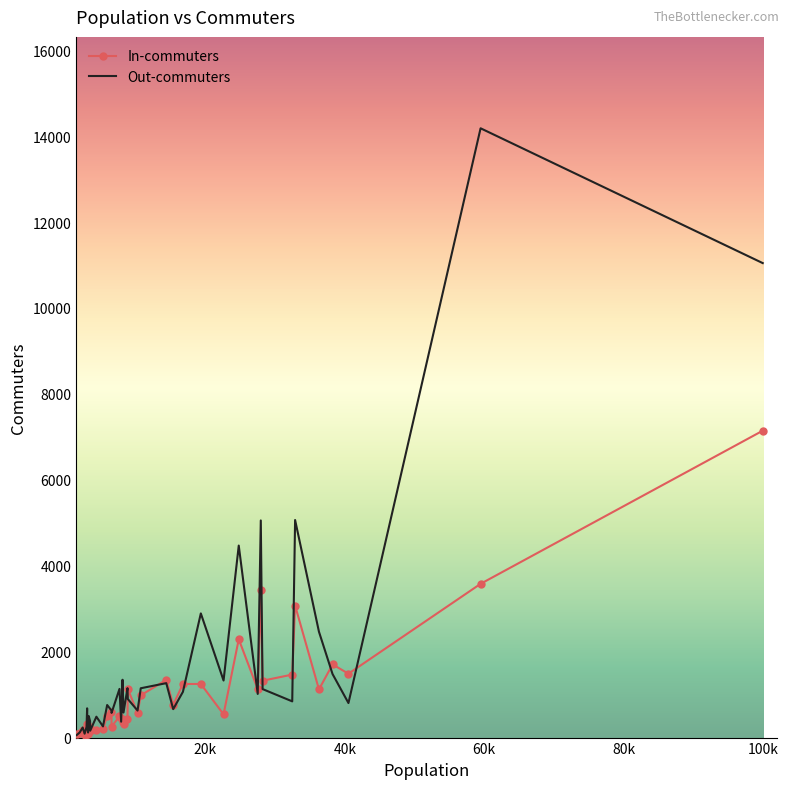

Which series has the widest spread of values?

Out-commuters